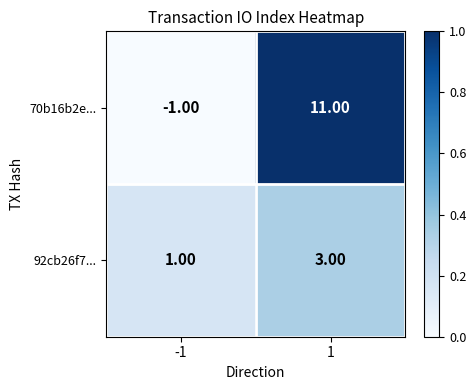

Between -1 and 1, which series saw the biggest shift?

70b16b2e...